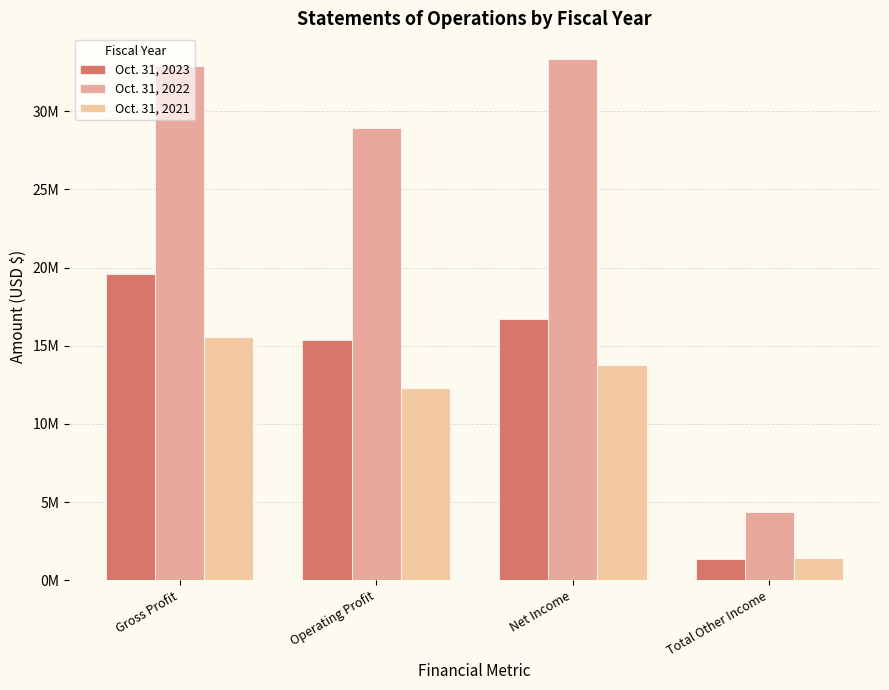

Does the chart contain stacked bars?

No